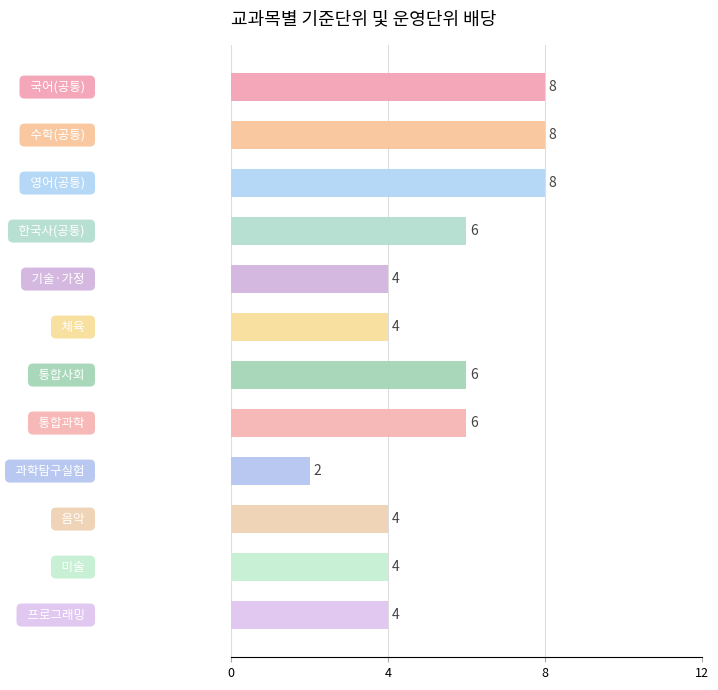

Count the values in the range 4 to 8.

11